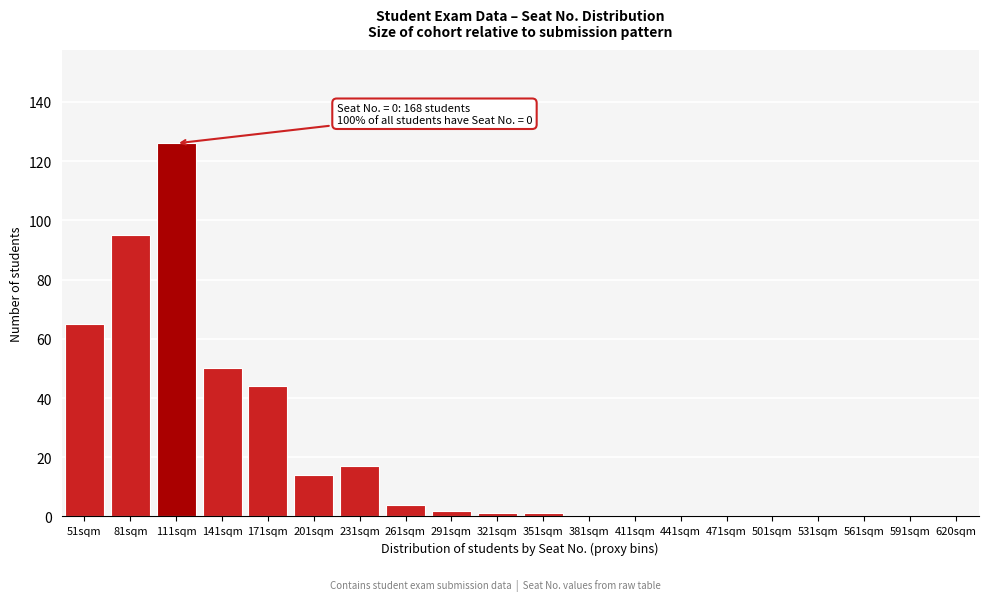

Reading left to right, what are all the values shown in this chart?

51sqm=65	81sqm=95	111sqm=126	141sqm=50	171sqm=44	201sqm=14	231sqm=17	261sqm=4	291sqm=2	321sqm=1	351sqm=1	381sqm=0	411sqm=0	441sqm=0	471sqm=0	501sqm=0	531sqm=0	561sqm=0	591sqm=0	620sqm=0